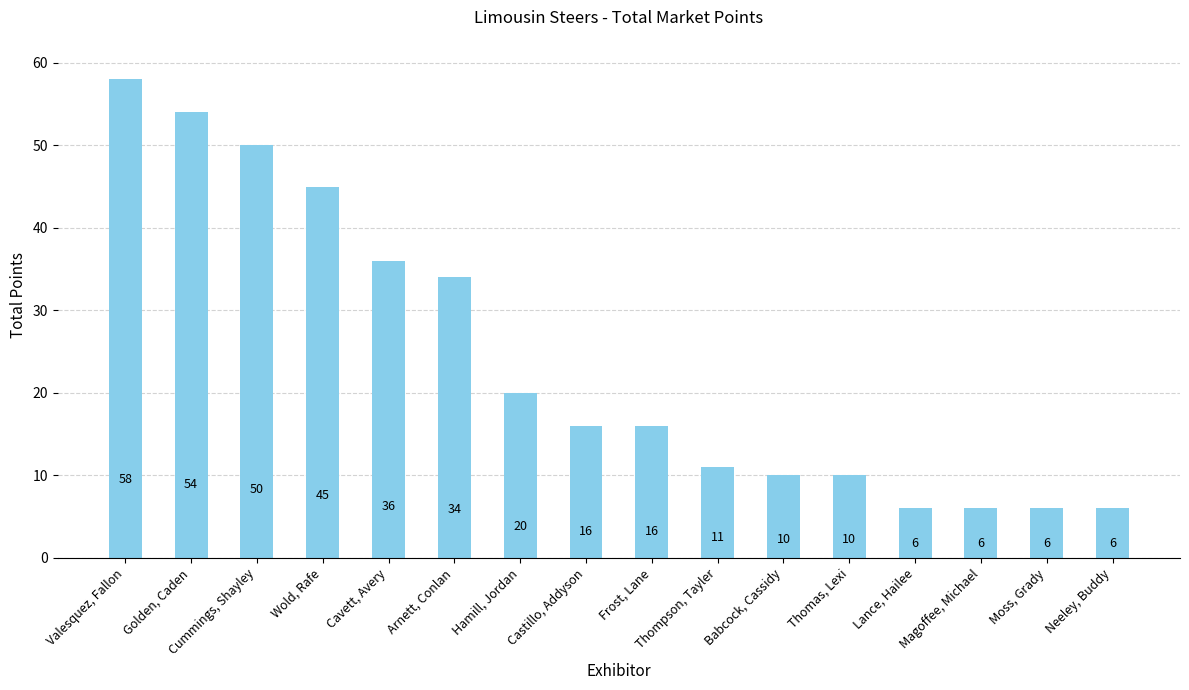

The chart shows a value of 18 at Arnett, Conlan. True or false?

False